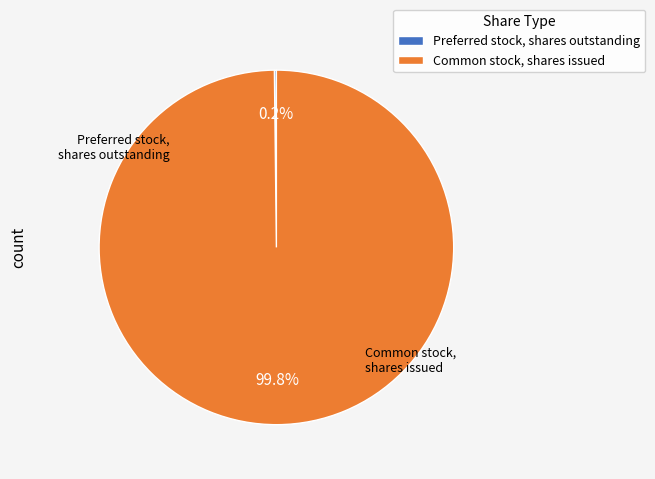

Does Preferred stock, shares outstanding account for over 50% of the chart?

No